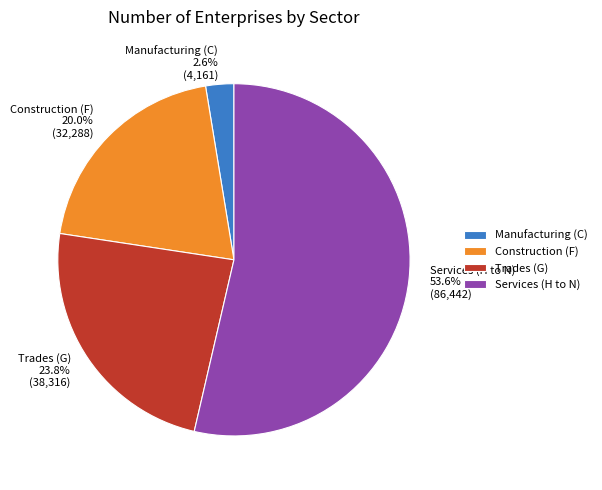

To the nearest percent, what percentage of the pie is Services (H to N)?

54%